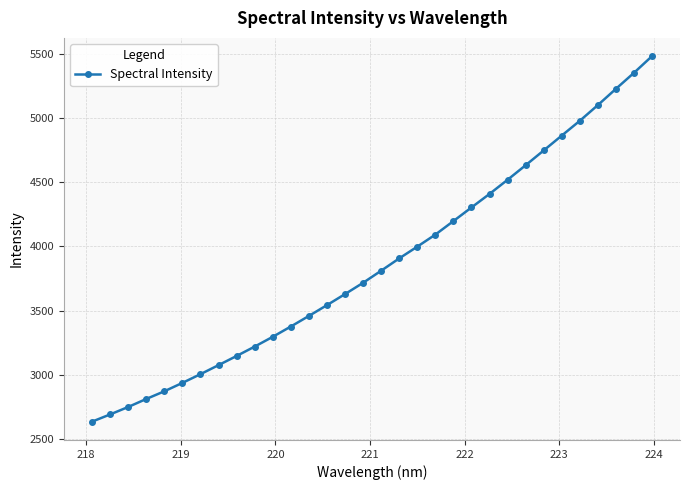

What is the sum of all values?

123783.9